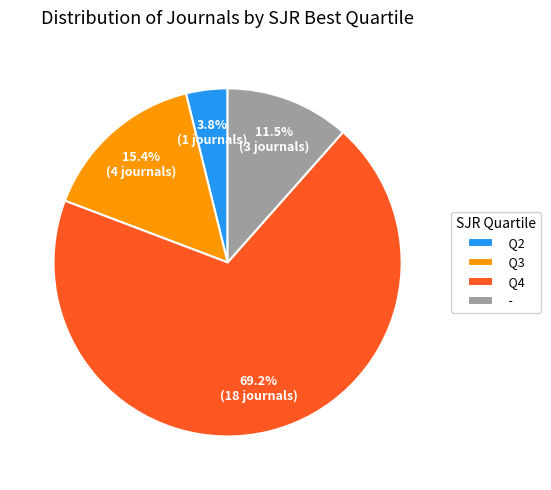

Rank the categories by value from lowest to highest.

Q2, -, Q3, Q4